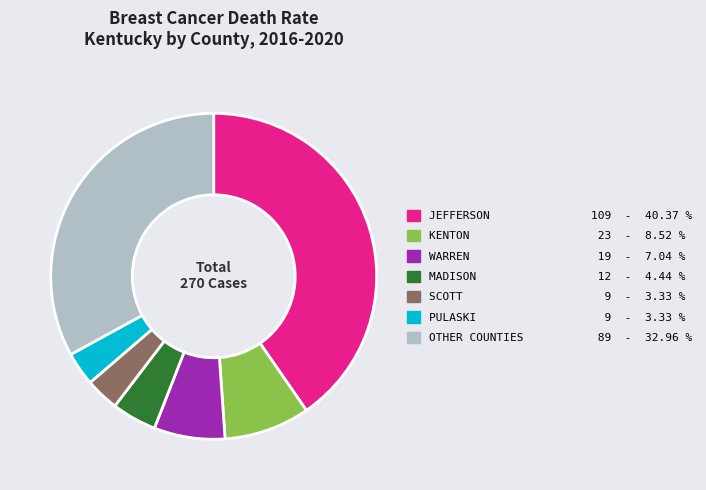

Combined, do MADISON 12 - 4.44 % and SCOTT 9 - 3.33 % account for over 50%?

No